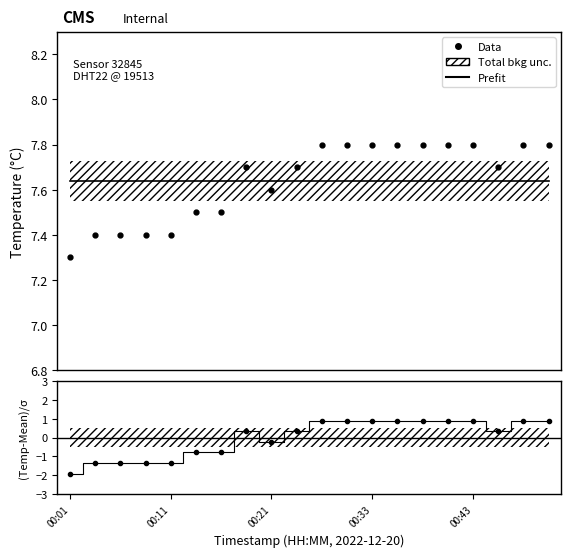

Reading left to right, what are all the values shown in this chart?

Prefit: 7.6	7.6	7.6	7.6	7.6	7.6	7.6	7.6	7.6	7.6	7.6	7.6	7.6	7.6	7.6	7.6	7.6	7.6	7.6	7.6
Data: 7.3	7.4	7.4	7.4	7.4	7.5	7.5	7.7	7.6	7.7	7.8	7.8	7.8	7.8	7.8	7.8	7.8	7.7	7.8	7.8